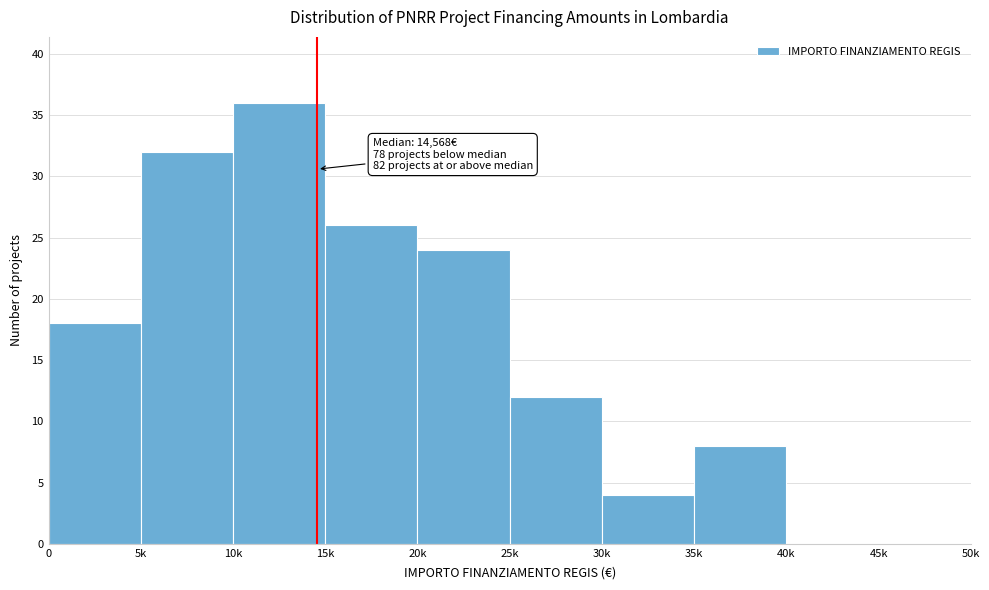

Reading left to right, what are all the values shown in this chart?

0=18	5k=32	10k=36	15k=26	20k=24	25k=12	30k=4	35k=8	40k=0	45k=0